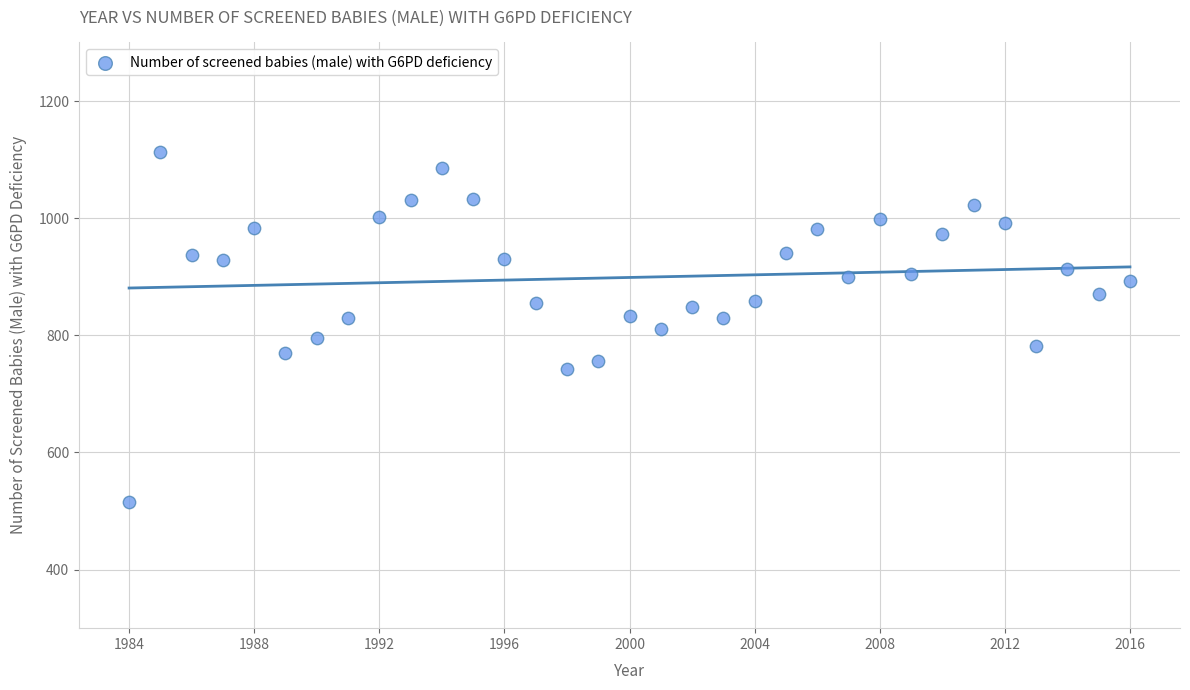

What is the range of X values (max minus min)?

32